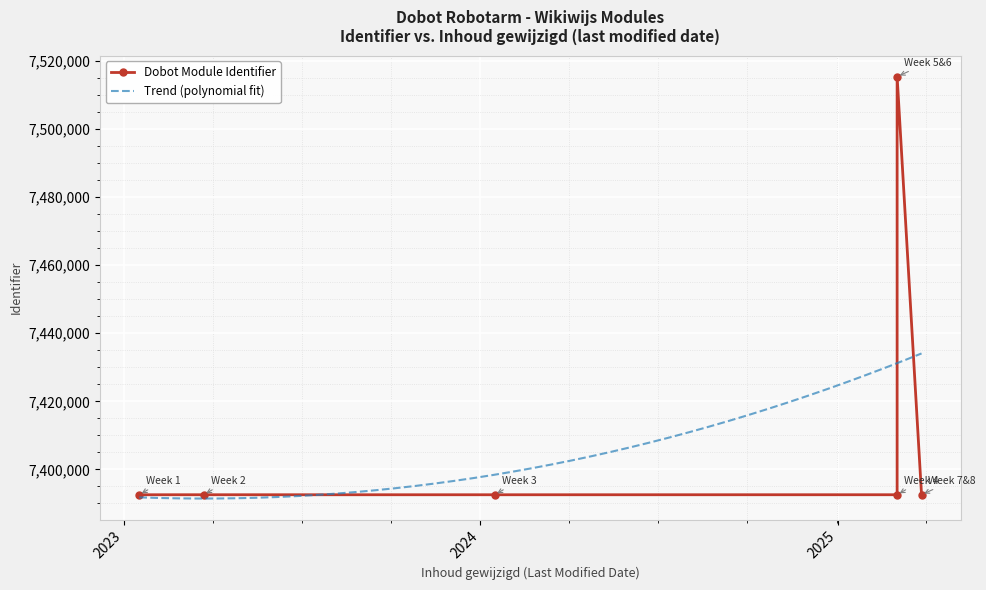

What is the sum of the values at 2024-01-16 and 2025-03-03?

14907882